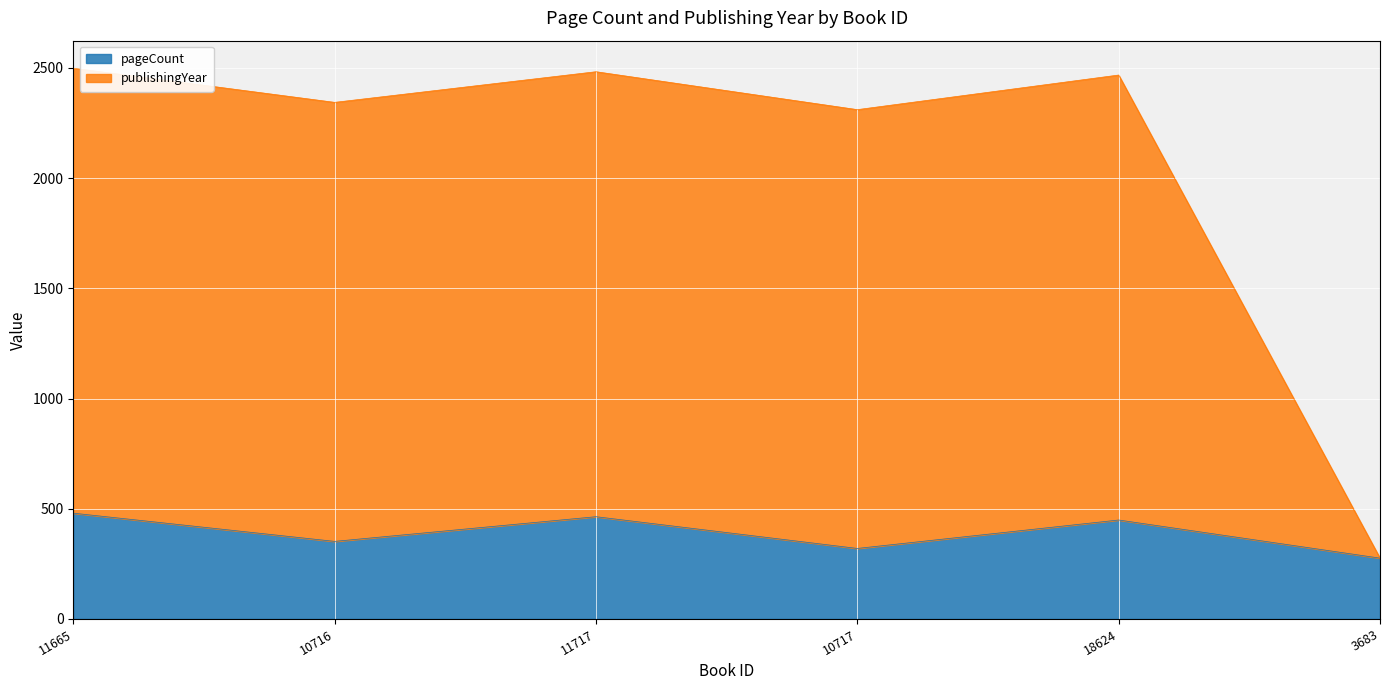

At which category is the sum across all series the highest?

11665